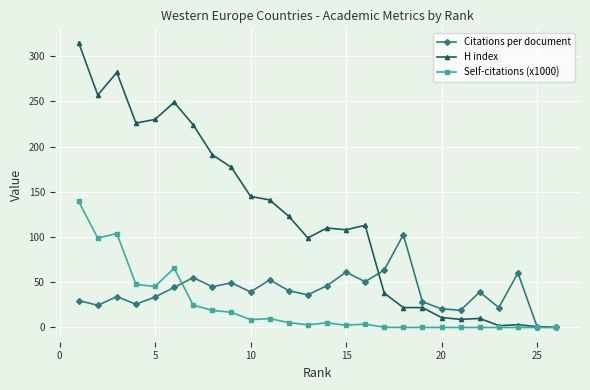

Which series has the widest spread of values?

H index